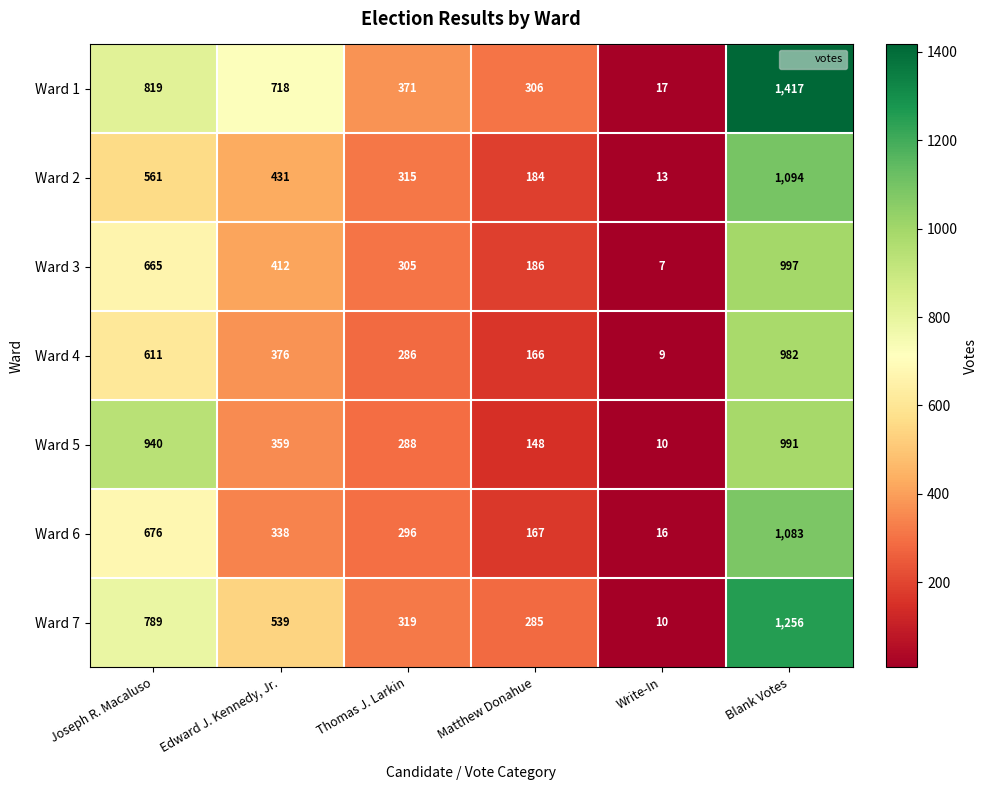

What is the total value across all series at Write-In?

82